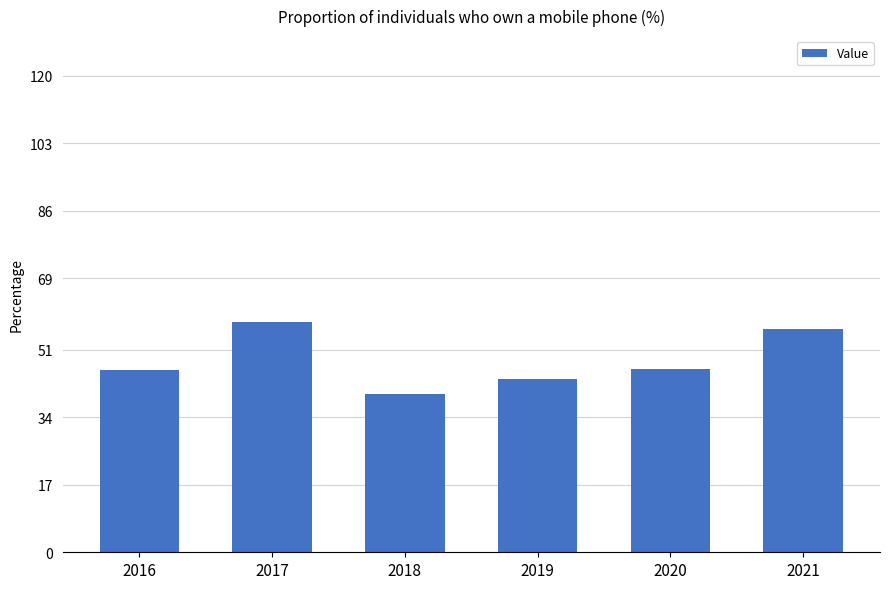

The chart shows a value of 43.6 at 2019. True or false?

True